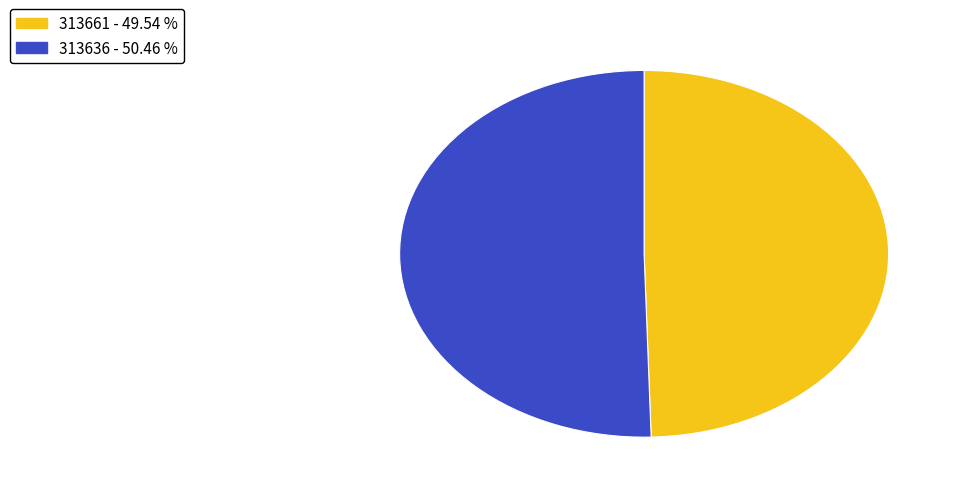

Is 313636 the majority of the pie?

Yes